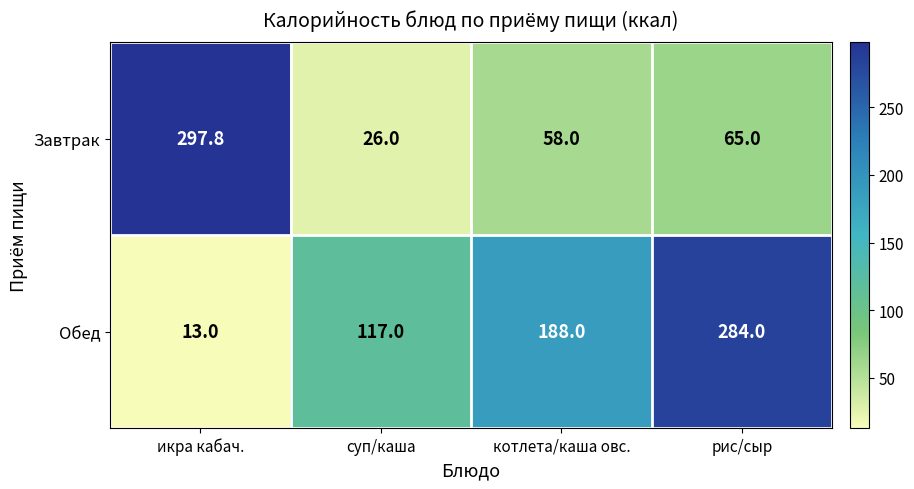

Which category has the highest value across all series?

икра кабач.